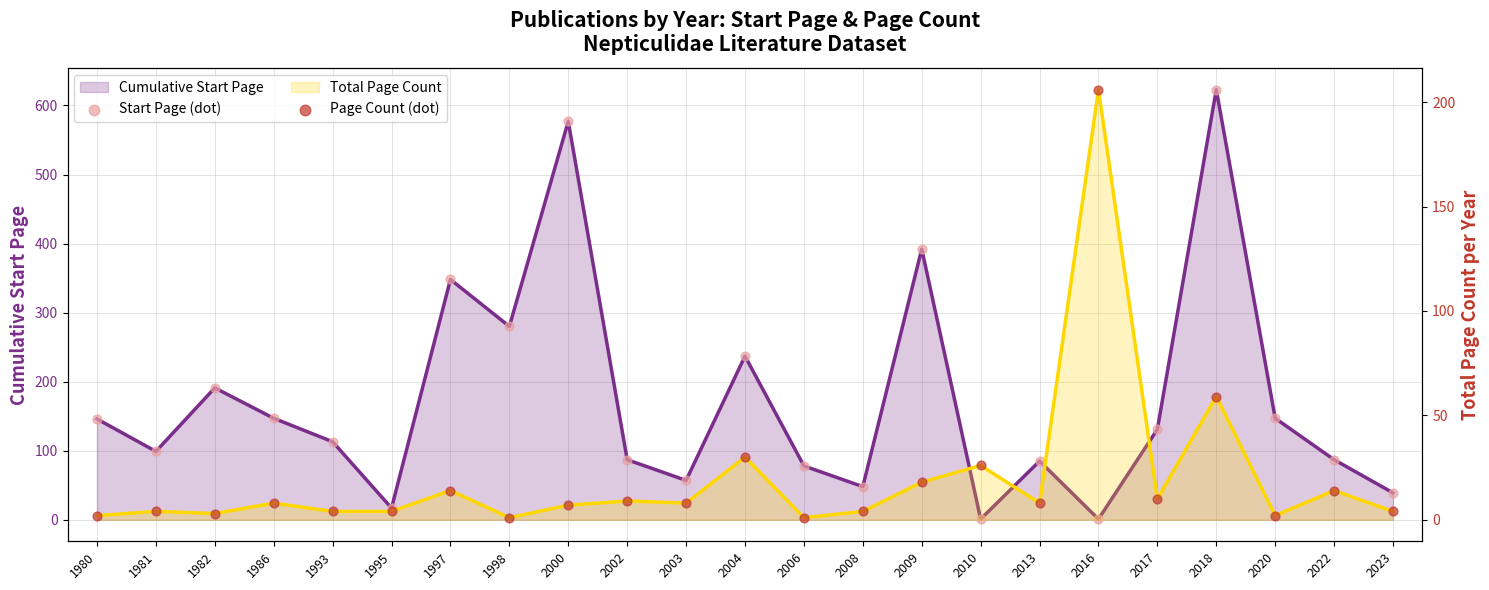

At which category is the sum across all series the highest?

2018